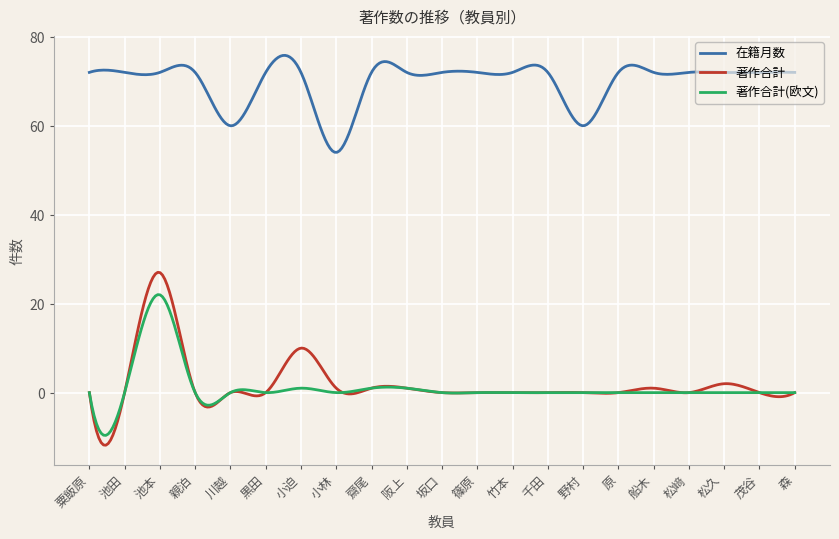

What is the smallest value displayed?

-11.8